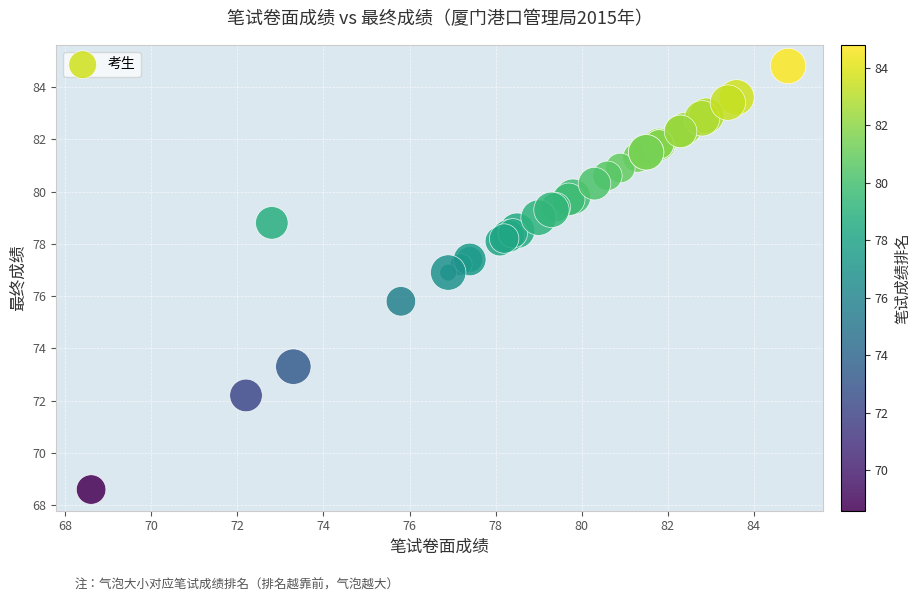

What Y value in the scatter plot is closest to 76?

75.8